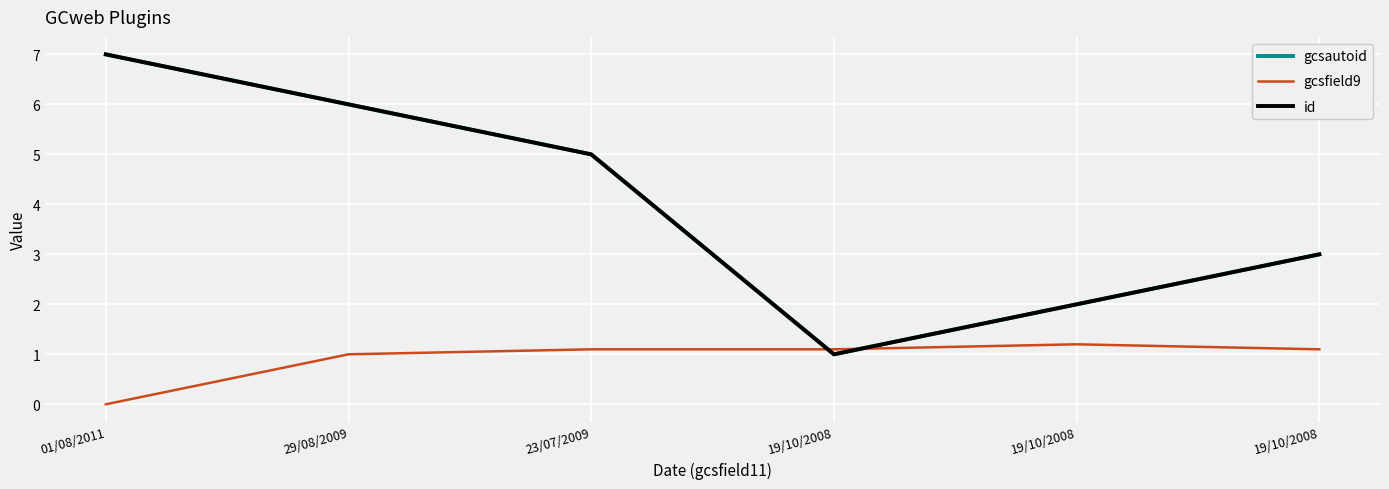

What is the label of the 2nd point from the left?

29/08/2009